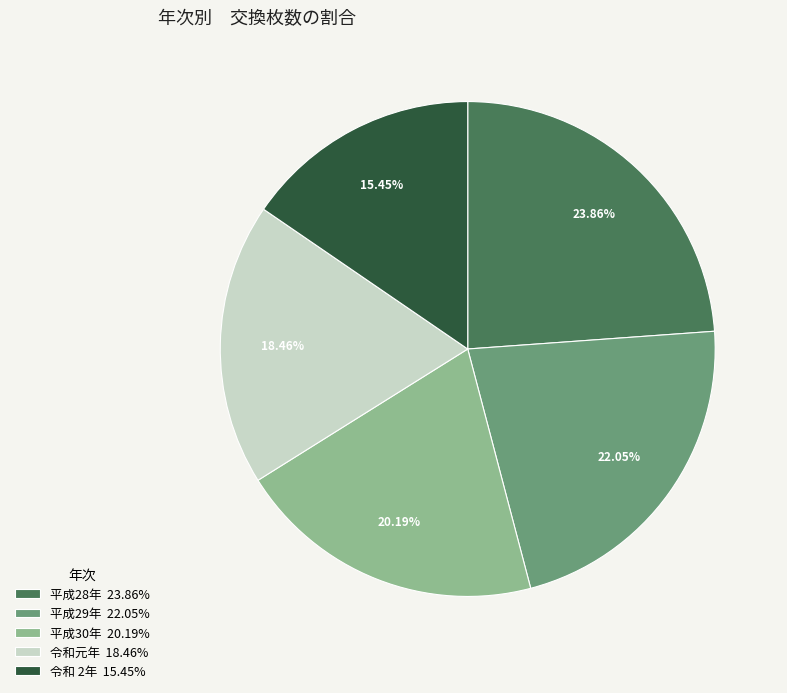

Which has a higher value, 令和元年 18.46% or 平成29年 22.05%?

平成29年 22.05%